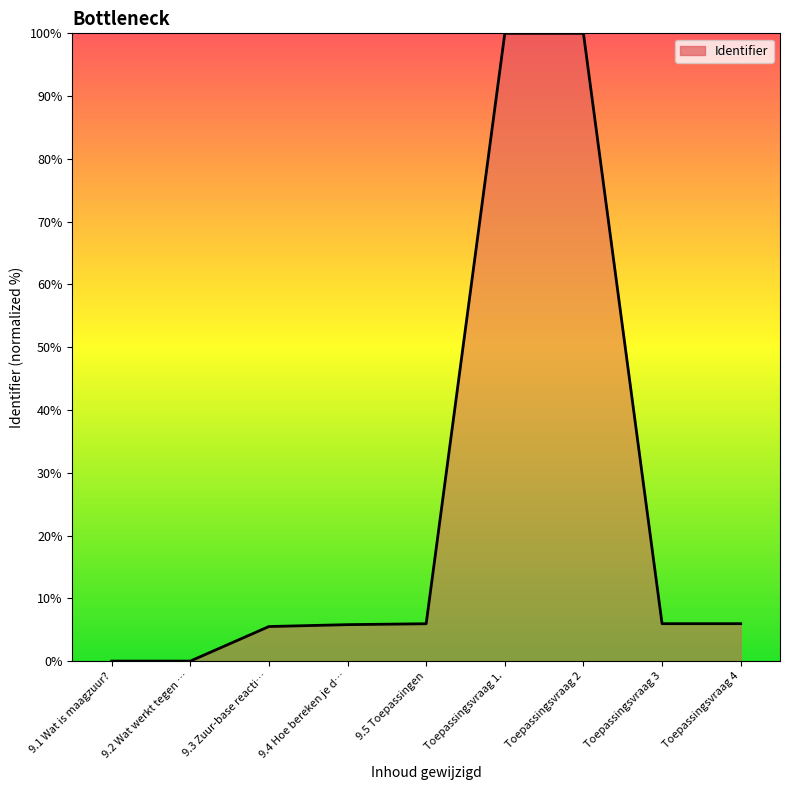

What position from the right is Toepassingsvraag 2?

3